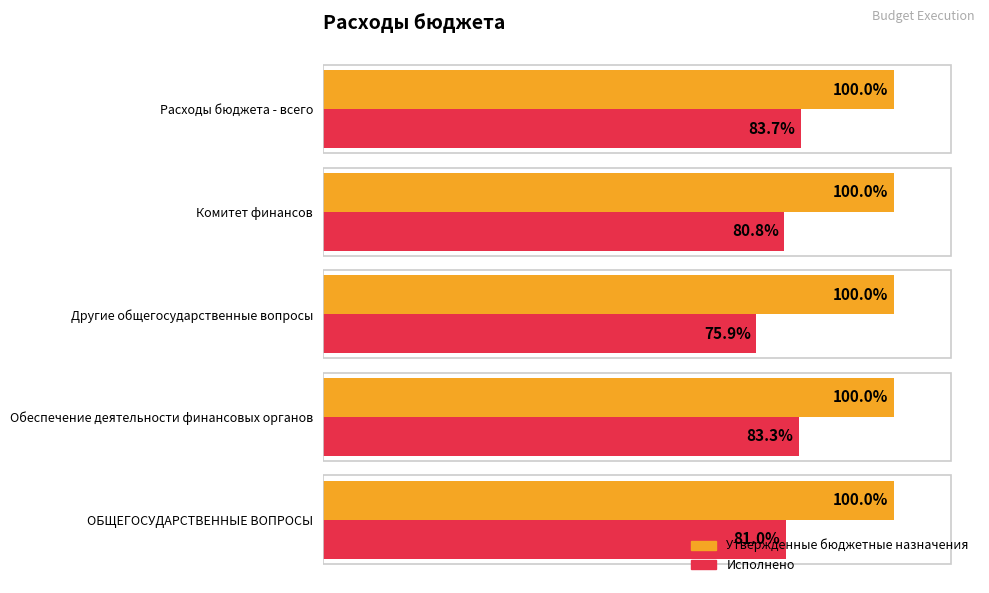

Is the value of Утвержденные бюджетные назначения at Другие общегосударственные вопросы greater than the value of Исполнено at Другие общегосударственные вопросы?

Yes